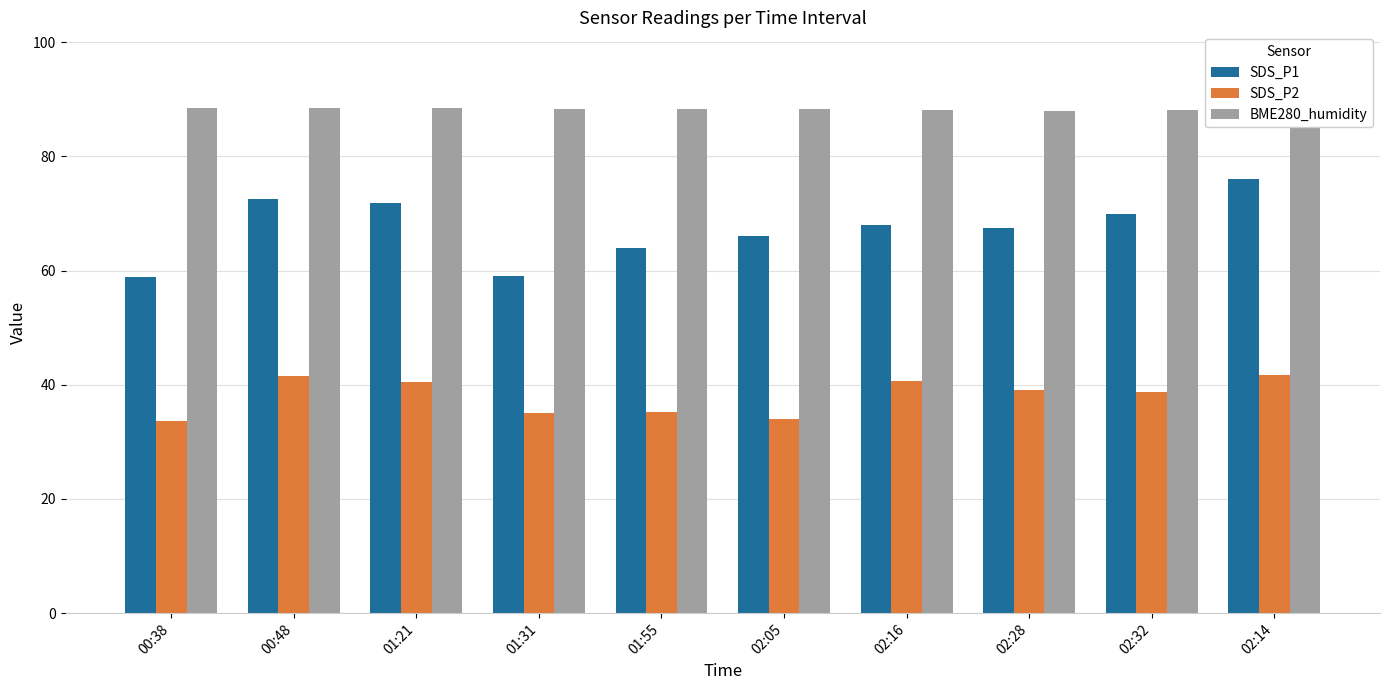

Read the SDS_P2 value at 00:38.

33.6